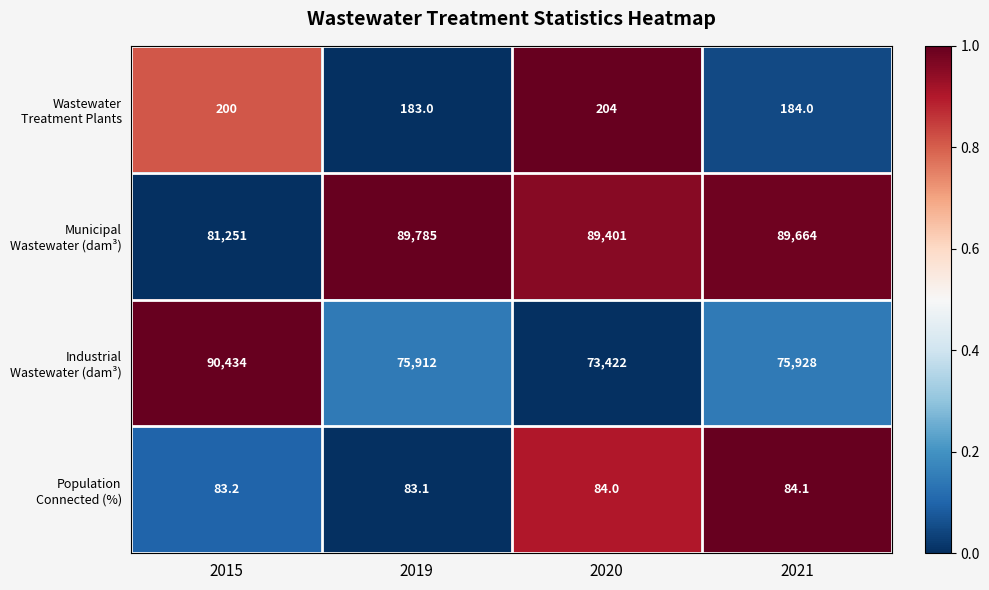

At which category is the sum across all series the highest?

2015